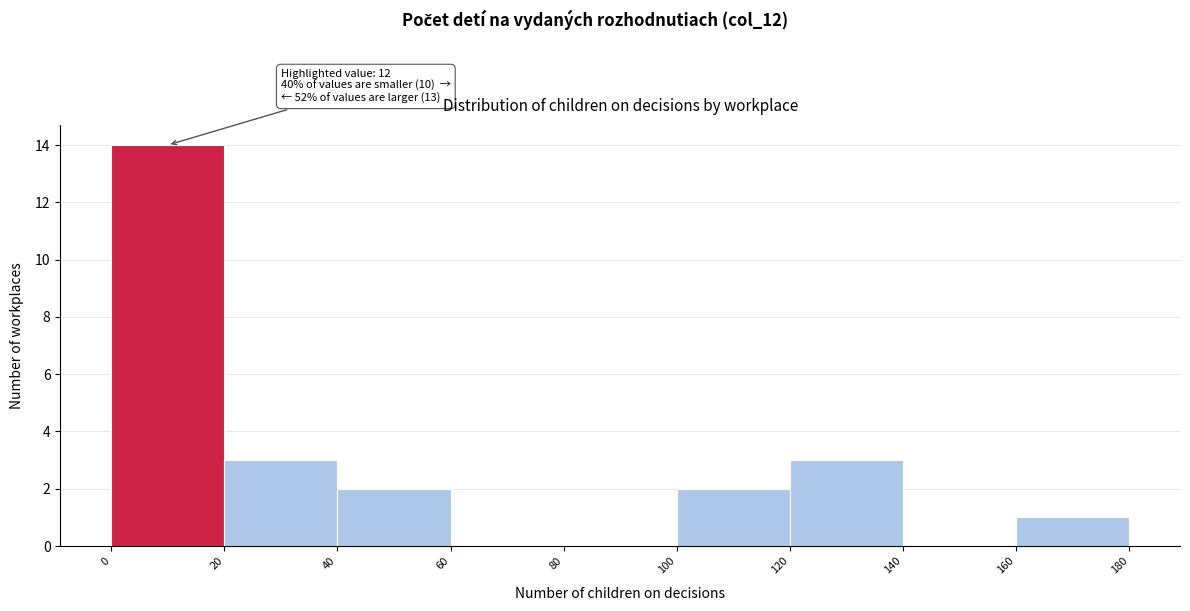

Over which range of the x-axis is the bar tallest?

0 to 20